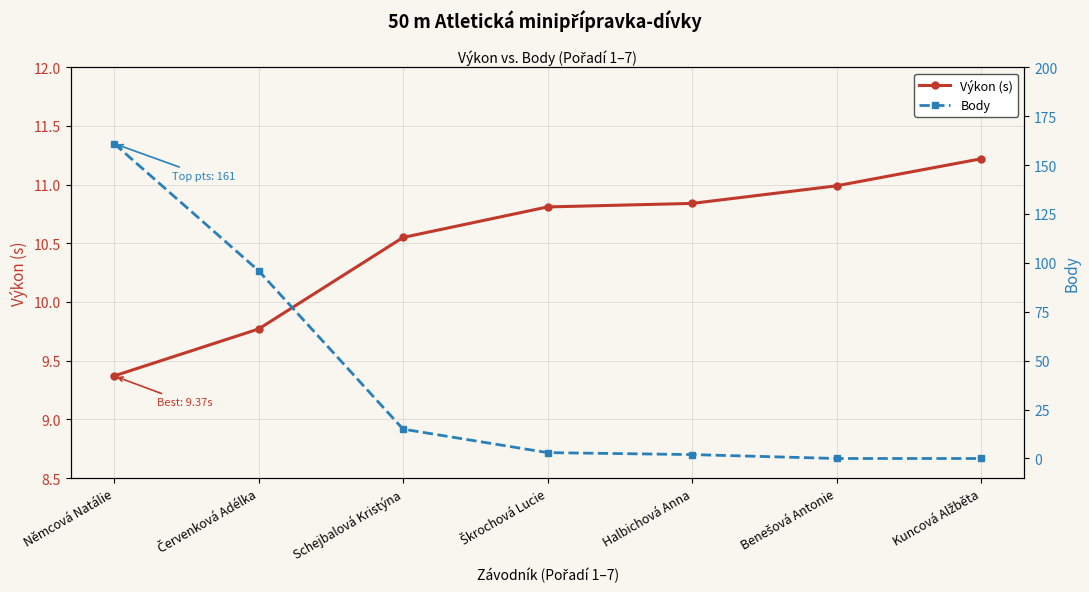

What is the average value of the Body series?

39.6